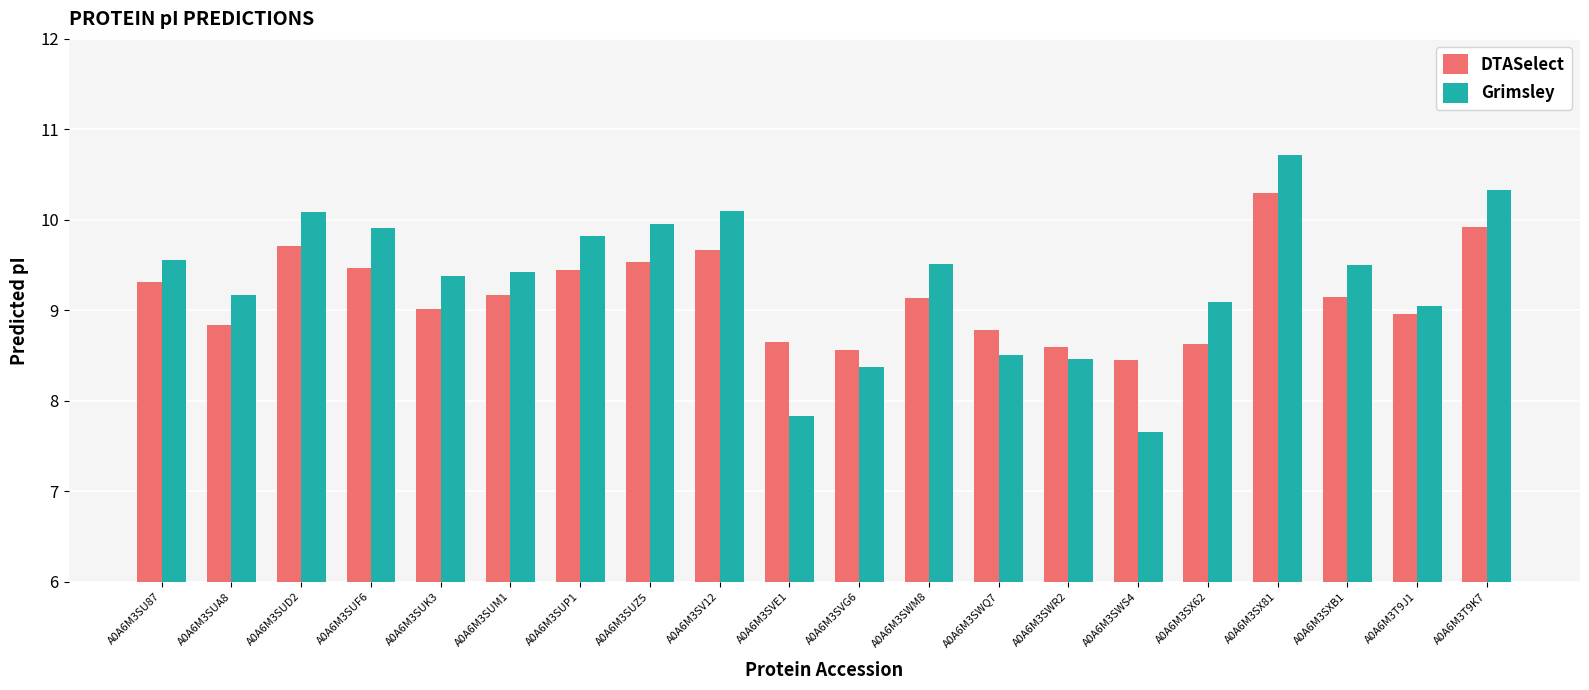

What value does the Grimsley series have at A0A6M3SXB1?

9.5